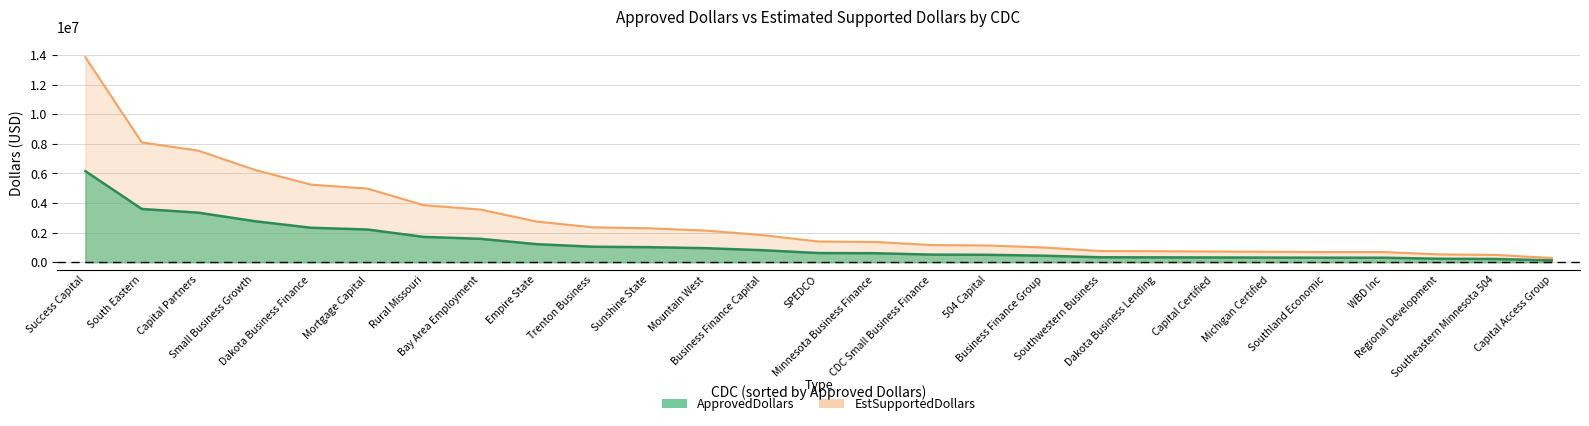

True or false: ApprovedDollars and EstSupportedDollars intersect in this chart.

False